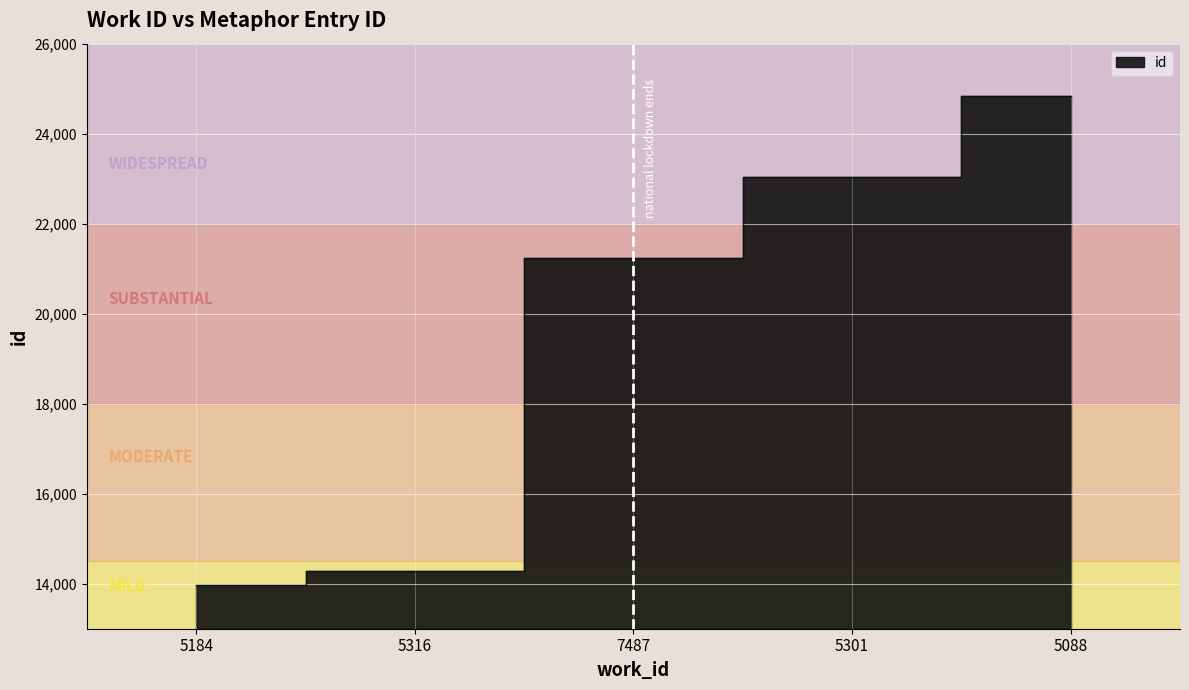

How many data points are above 21228?

2